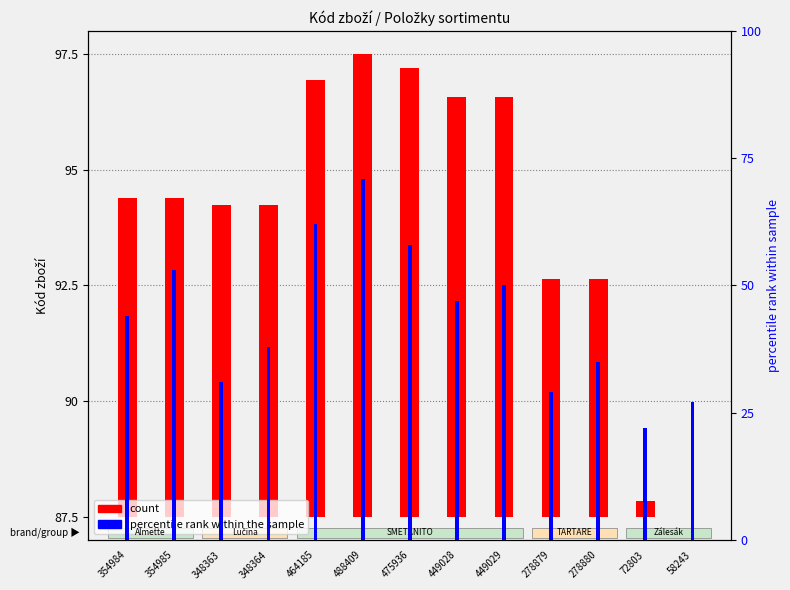

Count the number of categories in the chart.

13